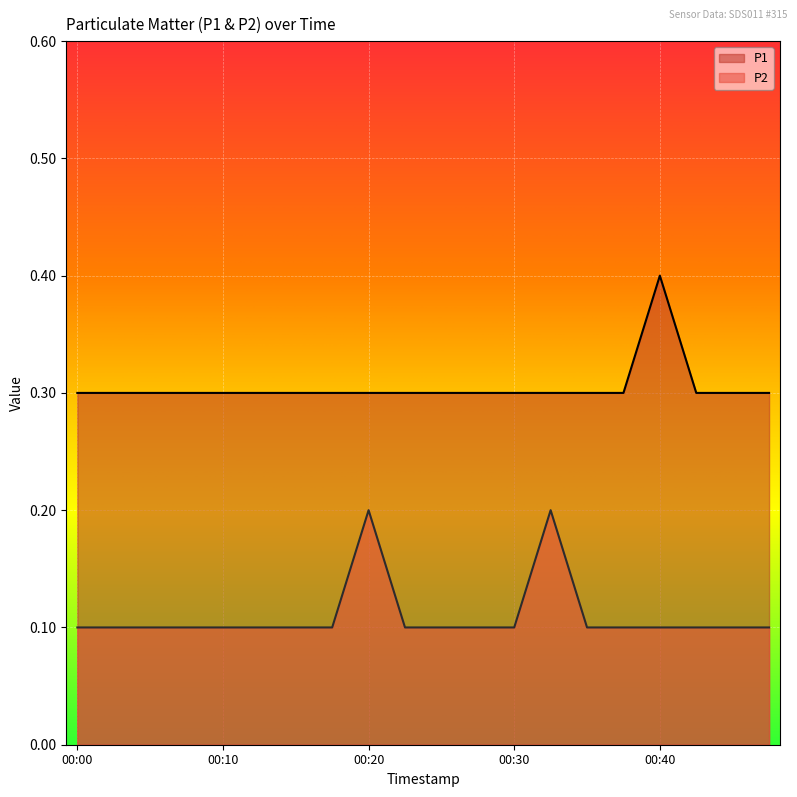

List the series in order of their overall mean, lowest first.

P2, P1